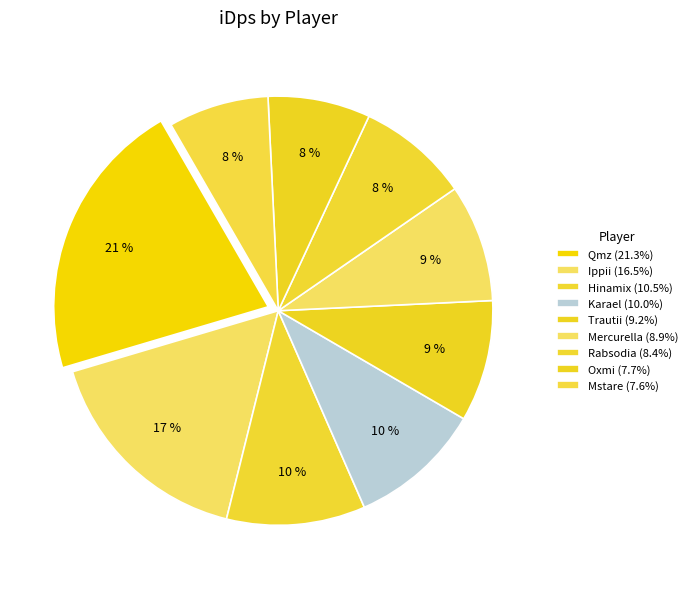

What percentage is the Trautii slice, to the nearest percent?

9%